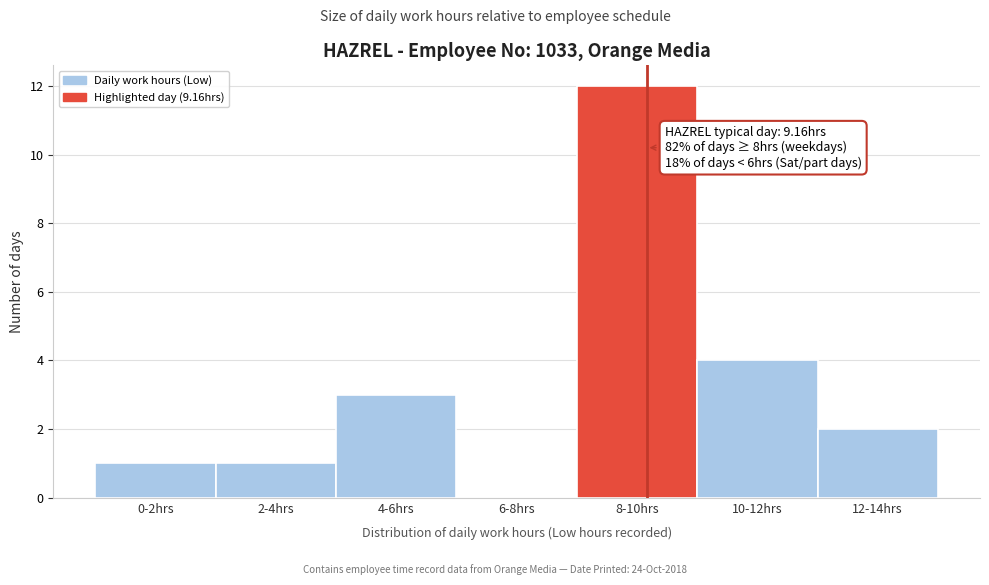

Reading left to right, list all the values displayed in this chart.

0-2hrs=1	2-4hrs=1	4-6hrs=3	6-8hrs=0	8-10hrs=12	10-12hrs=4	12-14hrs=2